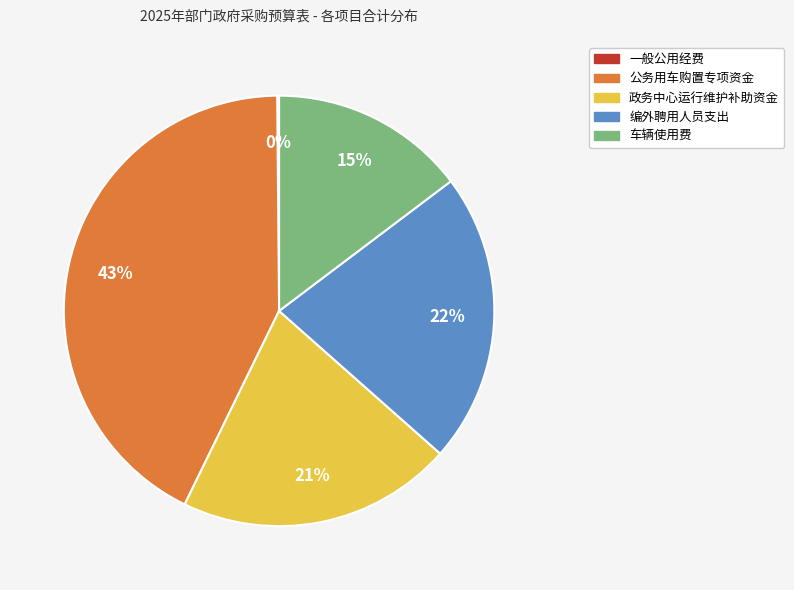

Between 政务中心运行维护补助资金 and 公务用车购置专项资金, which is larger?

公务用车购置专项资金